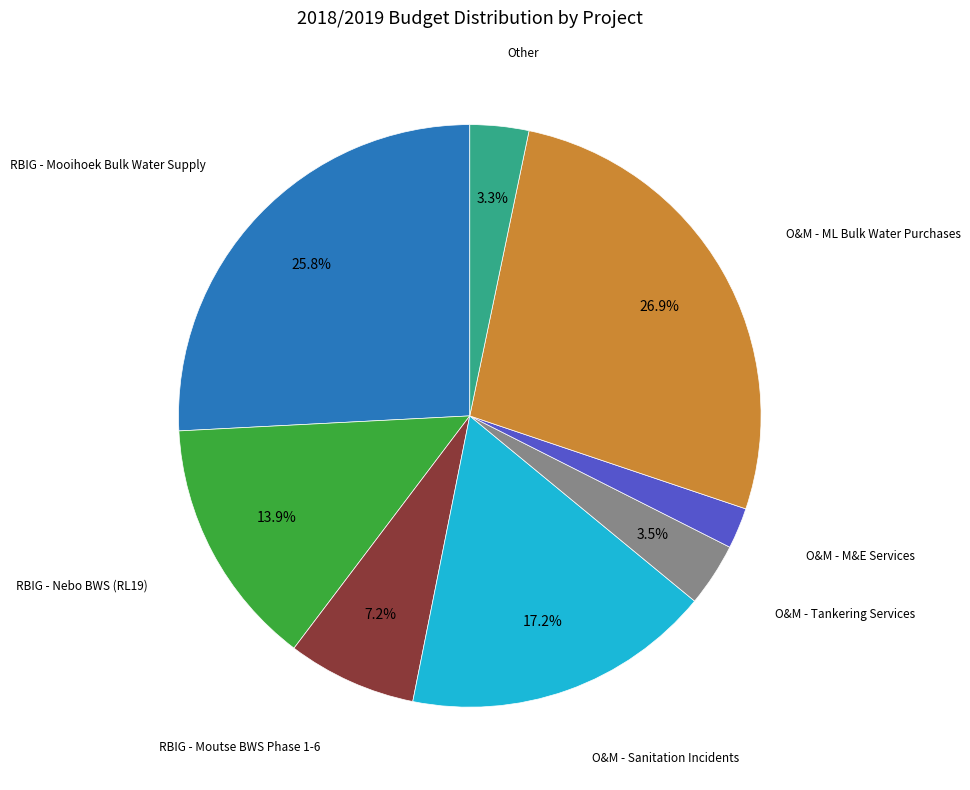

Is there a majority slice in this chart?

No